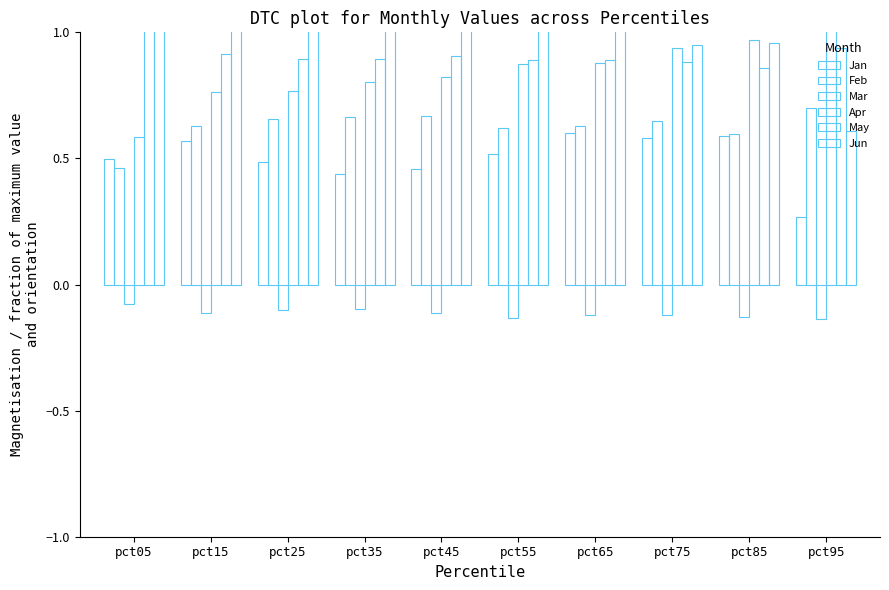

How many distinct data groups are displayed?

6